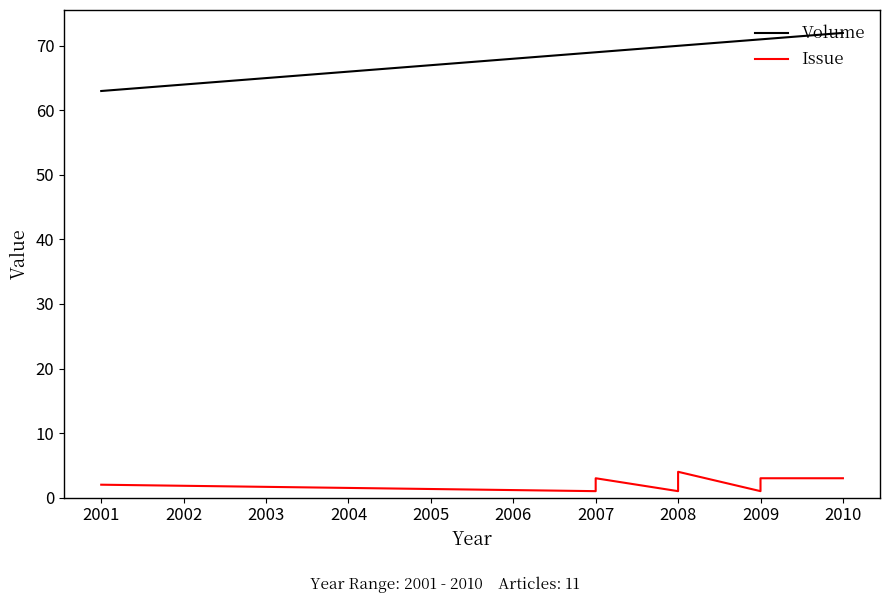

Which series has the largest range (max minus min)?

Volume